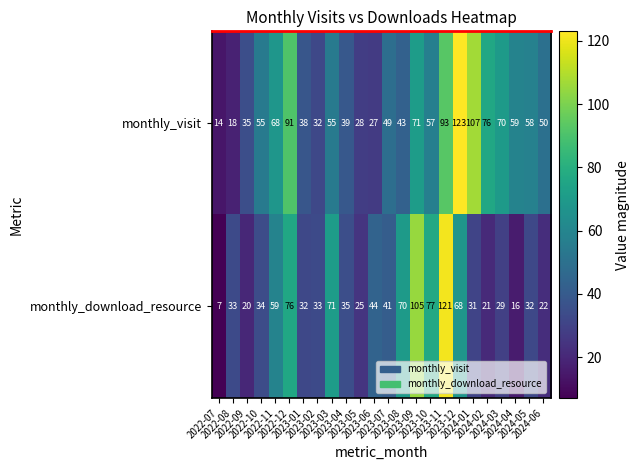

Rank the series by their average value, from lowest to highest.

monthly_download_resource, monthly_visit